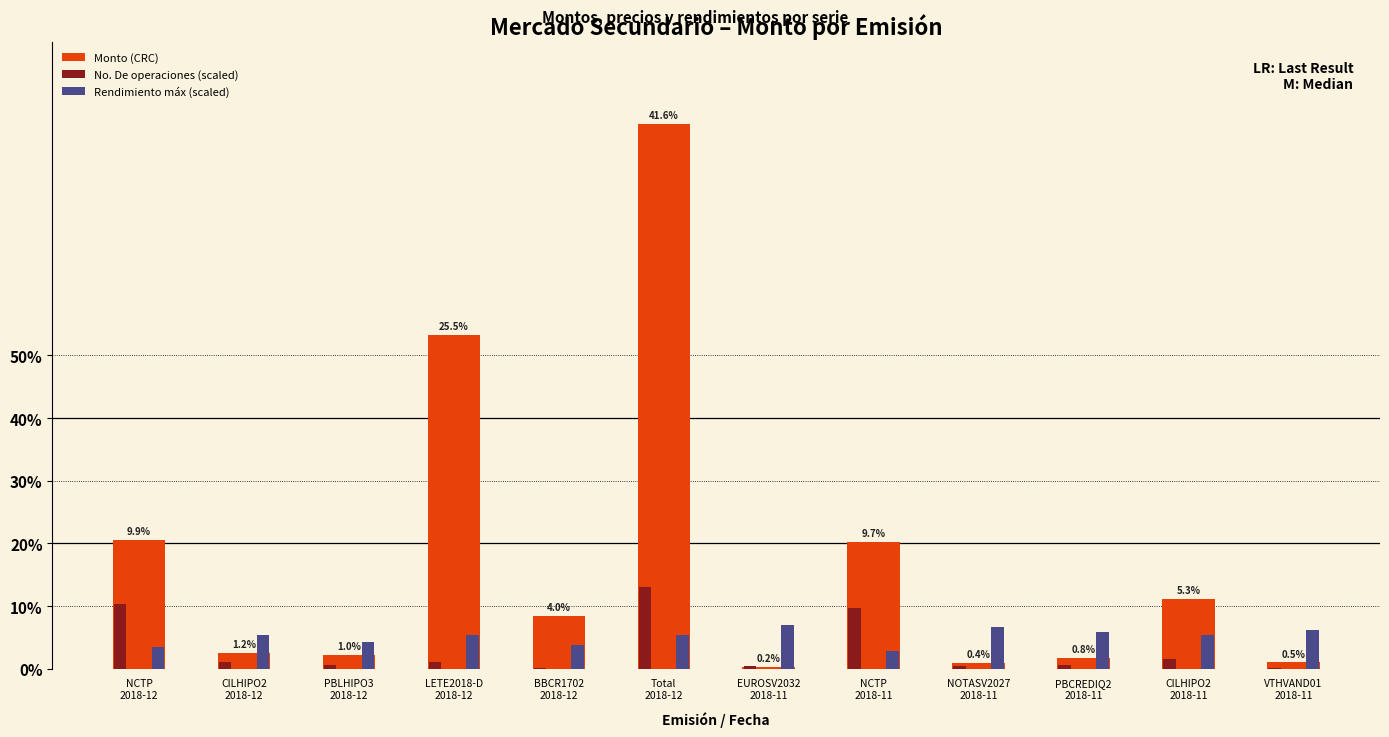

Are the bars grouped side by side (vs. stacked)?

Yes